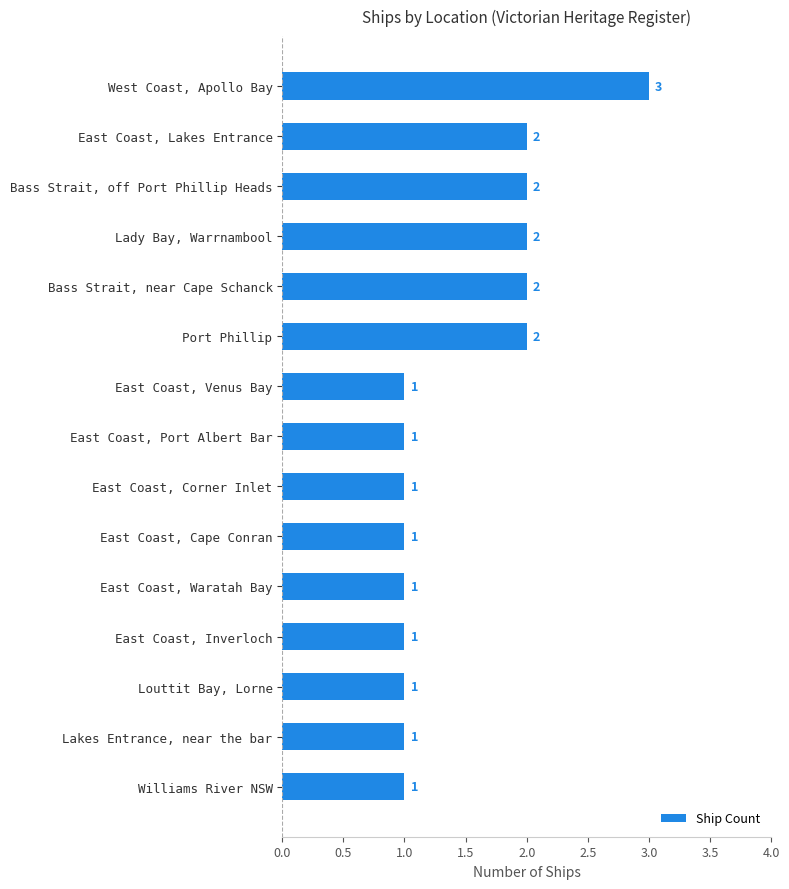

How many bars are there in total?

15